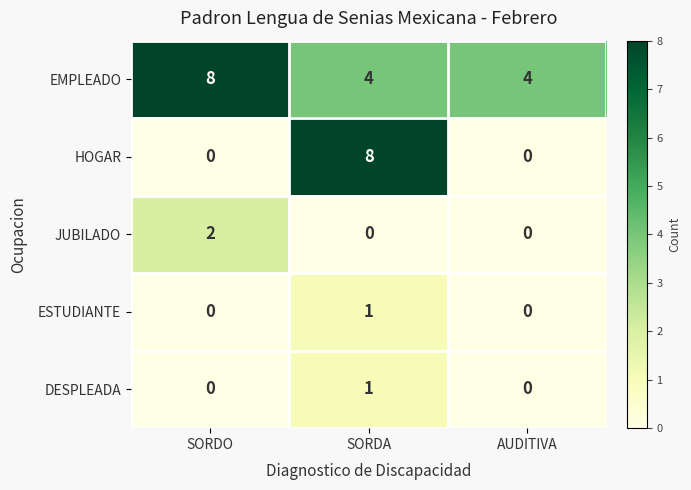

Count the EMPLEADO values in the range 4 to 8.

3